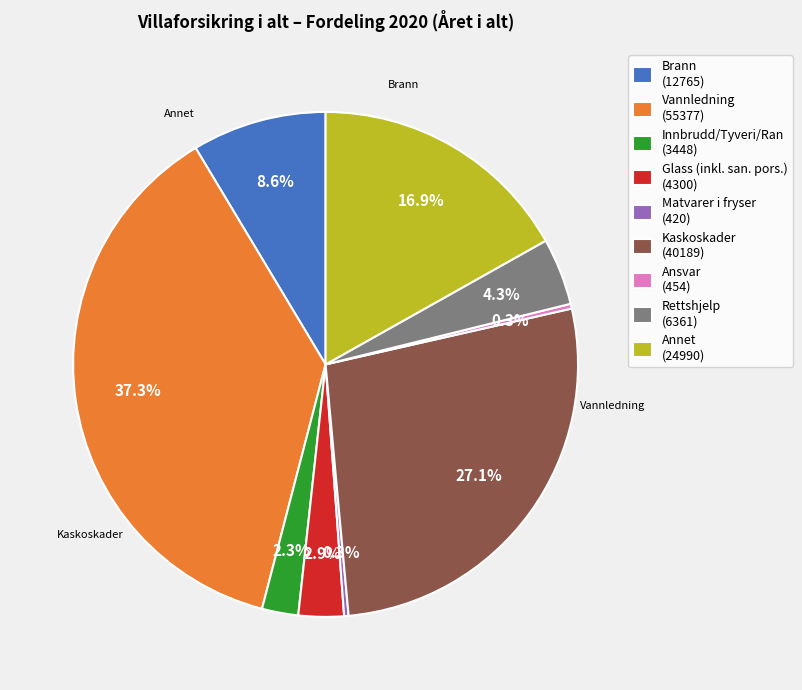

What percentage is the Vannledning slice, to the nearest percent?

37%